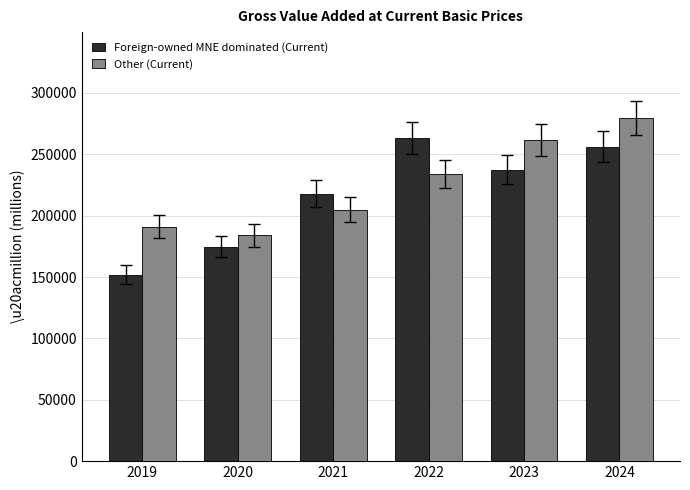

What is the value of the Other (Current) bar at the 5th from the left?

261863.5